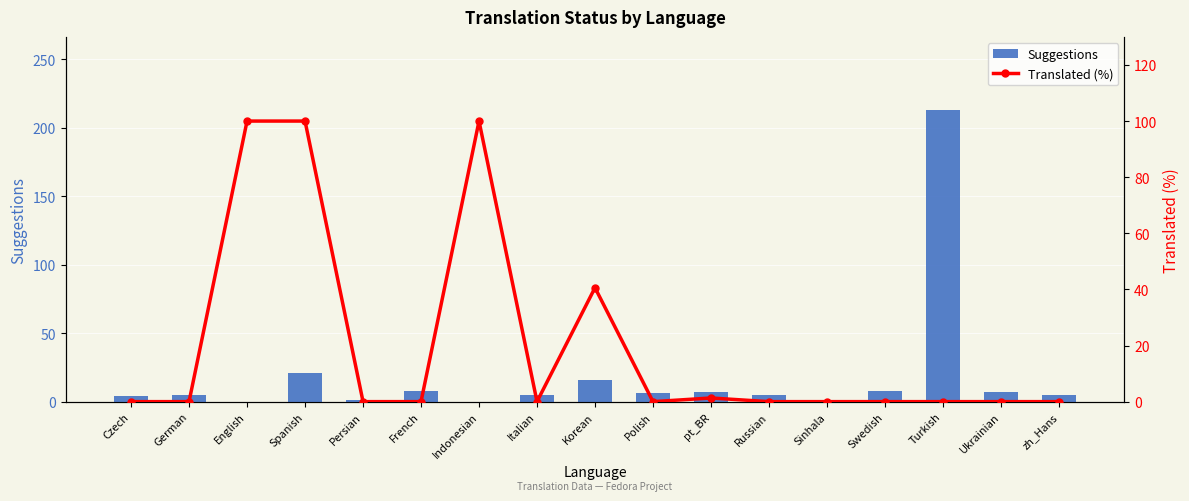

Between French and Korean, which is larger?

Korean